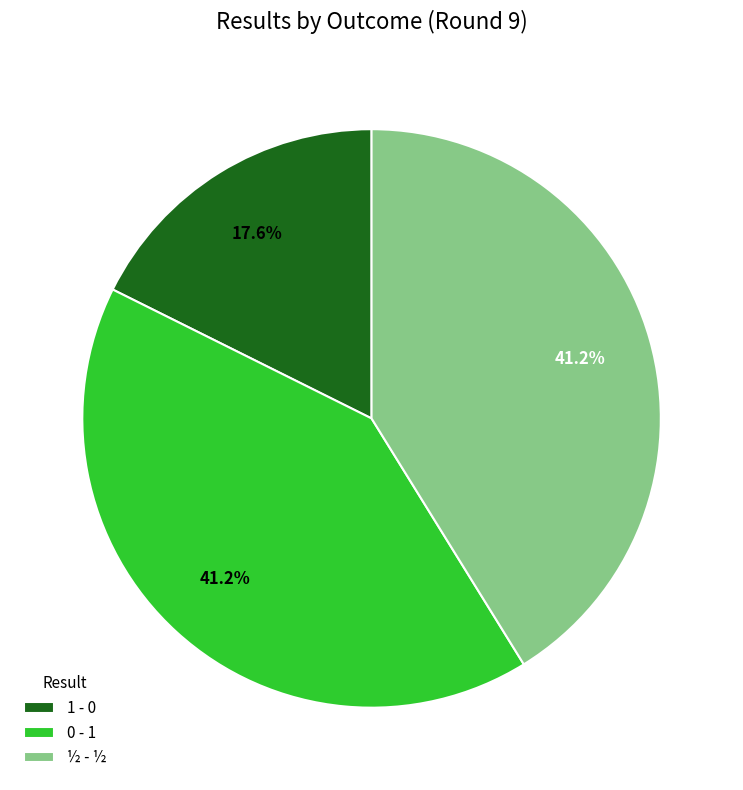

What portion of the pie excludes ½ - ½?

58.8%